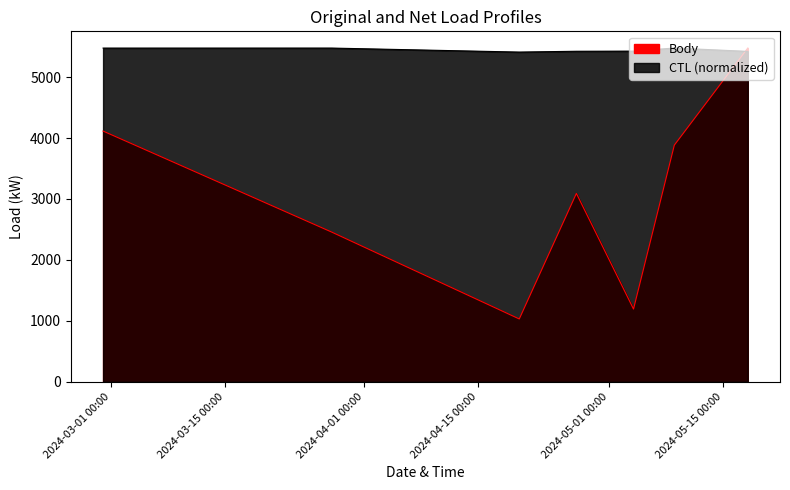

How many values in the Body series are below 3091?

3